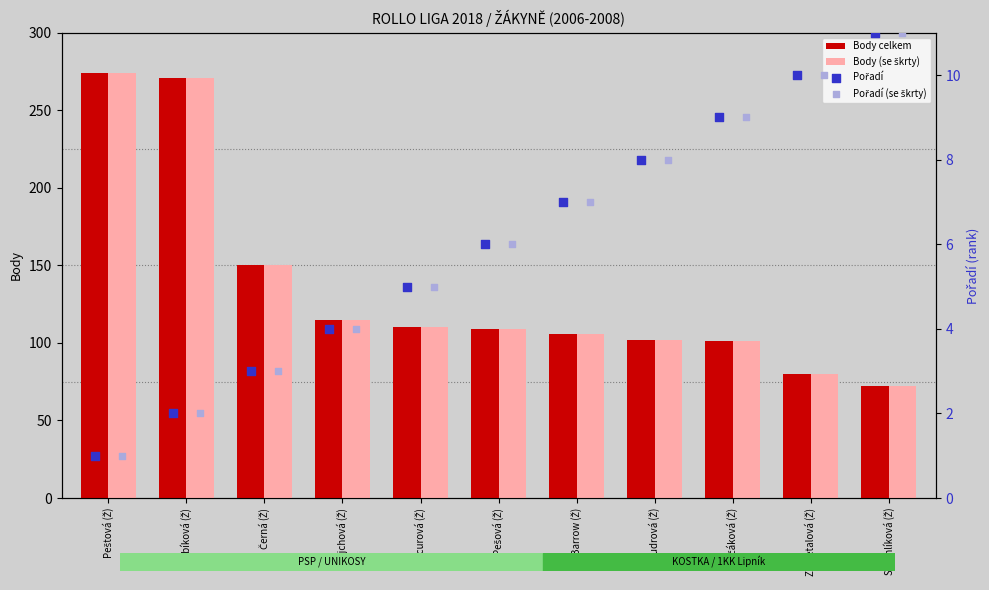

Which series contains the lowest Y value?

Pořadí